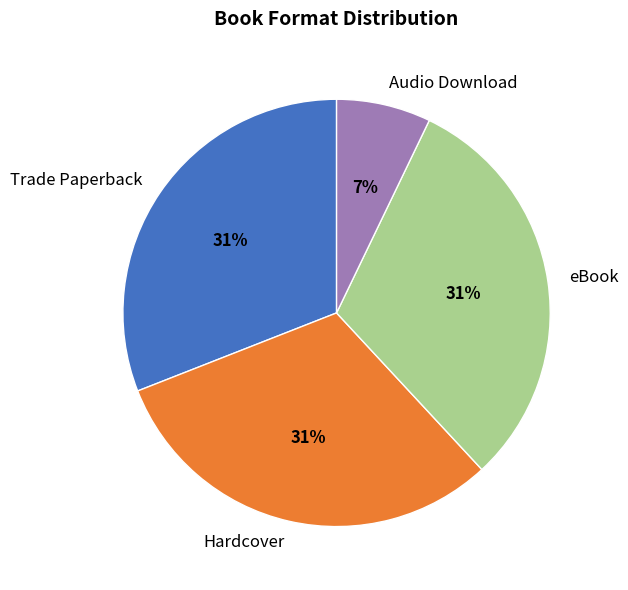

Is there any slice that represents more than half of the pie?

No